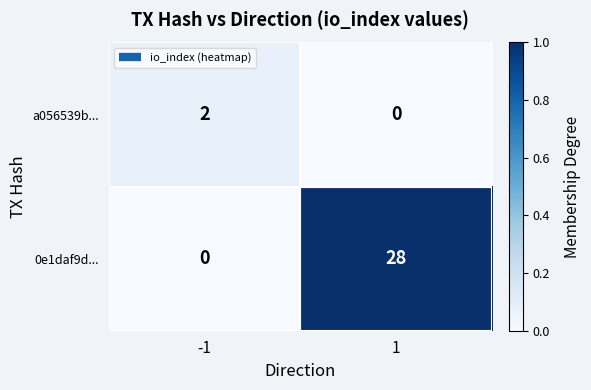

List the labels in order of a056539b... value, largest first.

-1, 1